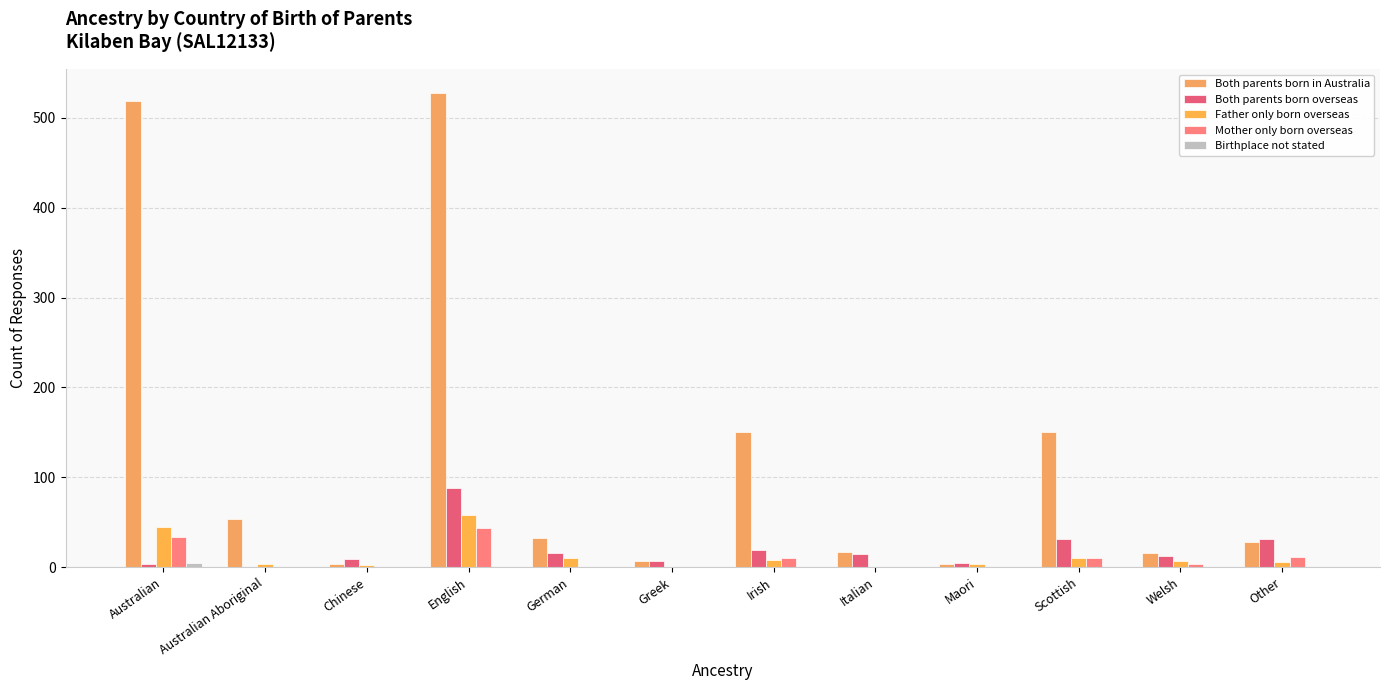

What is the total value across all series at Australian Aboriginal?

58